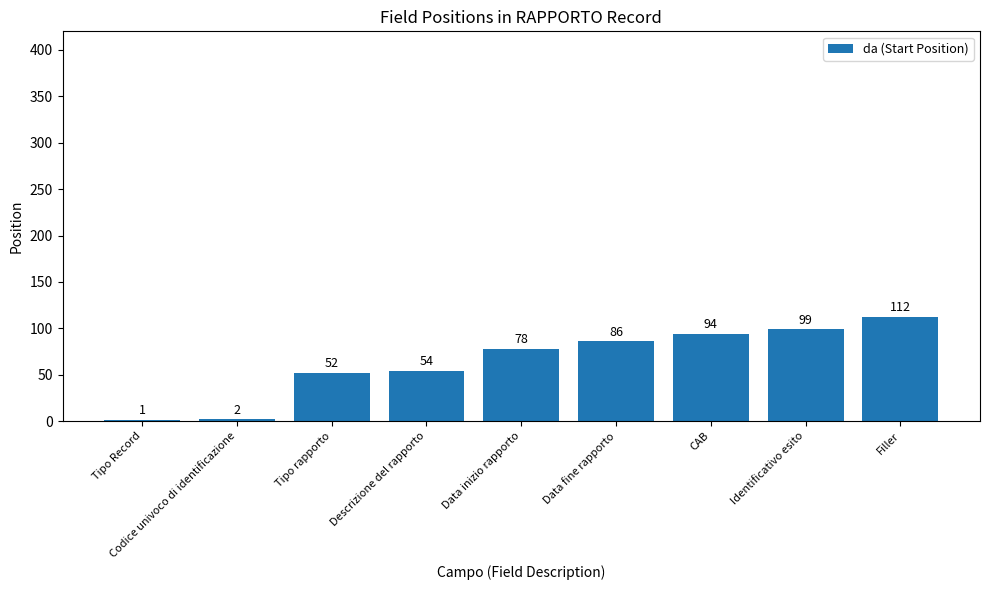

Between Data fine rapporto and Descrizione del rapporto, which is larger?

Data fine rapporto